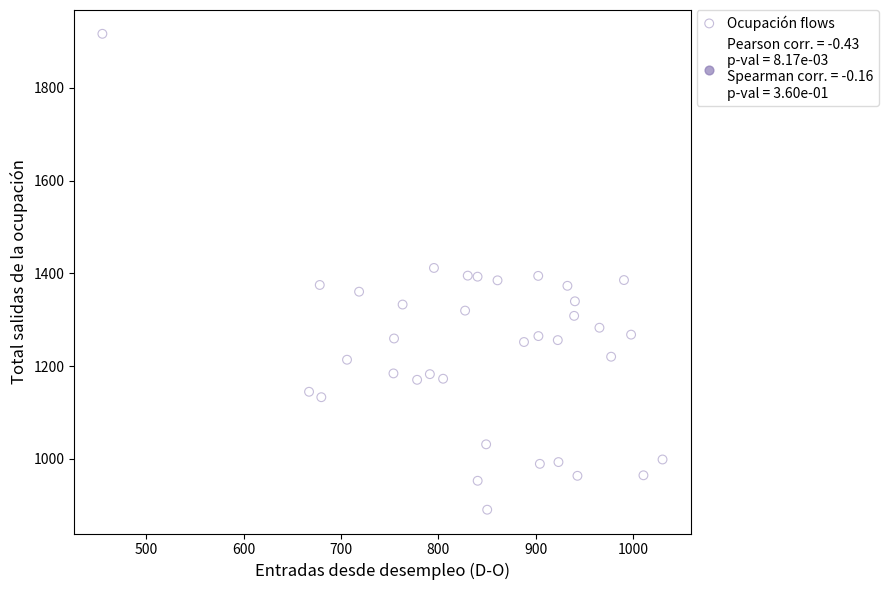

What is the range of X values (max minus min)?

575.4